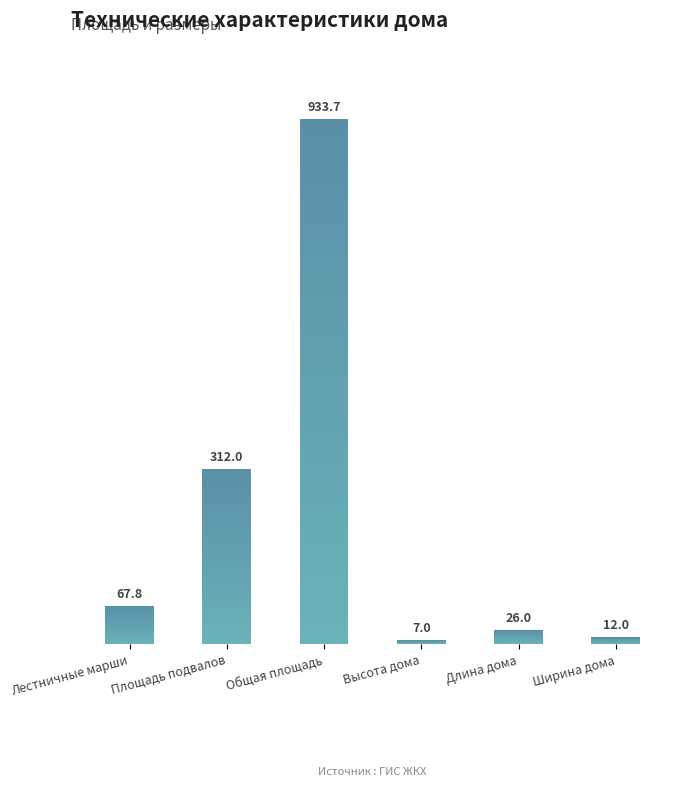

What is the difference between the values at Ширина дома and Общая площадь?

921.7